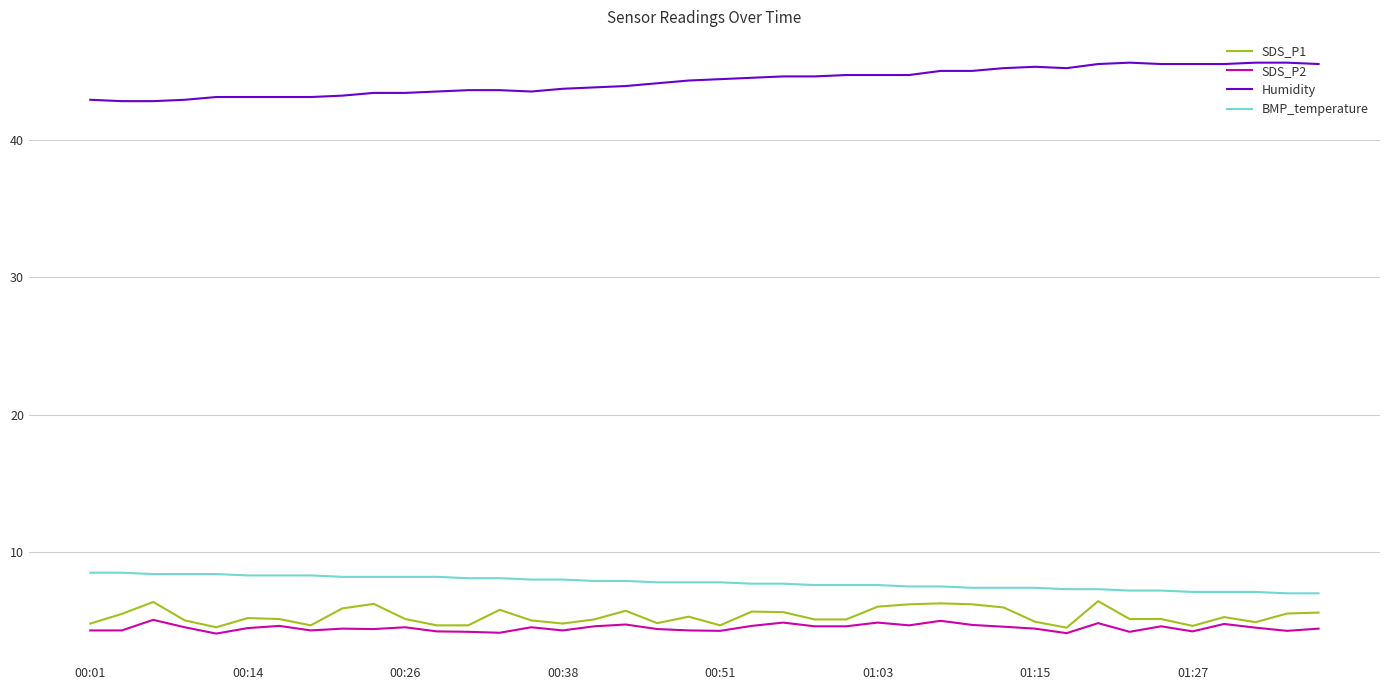

What is the maximum value shown in the chart?

45.6